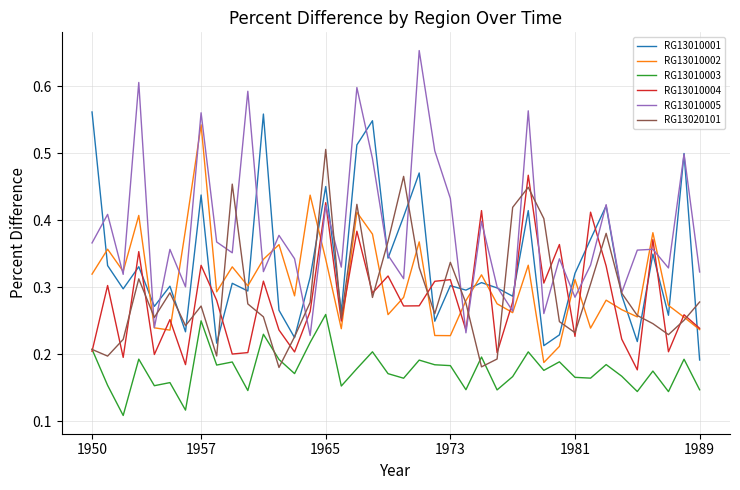

Which series has the widest spread of values?

RG13010005